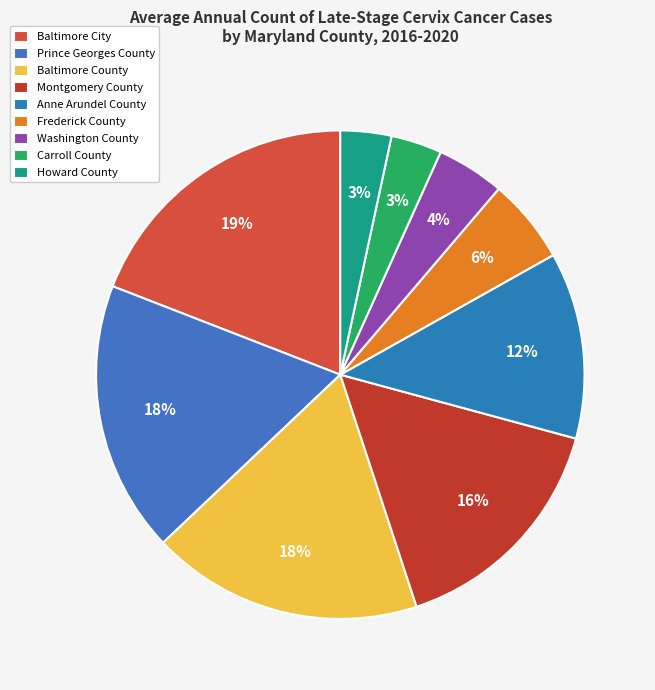

What percentage is the Montgomery County slice, to the nearest percent?

16%